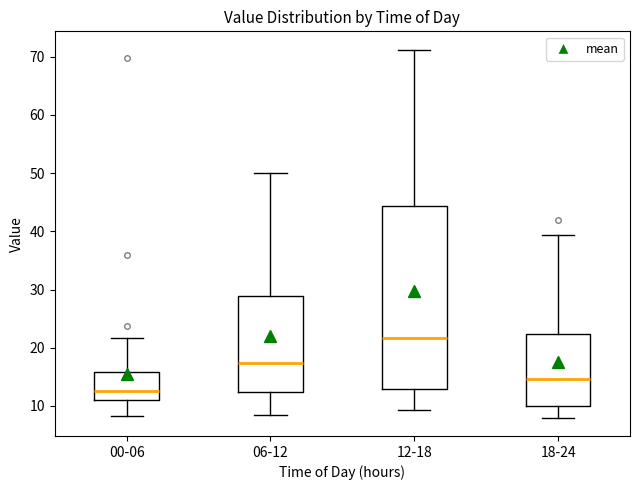

Reading left to right, read every box against the y-axis: the position of its median line, the range the box covers, and the ends of its whiskers. The values are not printed on the chart, so give them approximately, as read against the axis.

00-06: median 13, box 11 to 16, whiskers 8 to 22
06-12: median 17, box 12 to 29, whiskers 9 to 50
12-18: median 22, box 13 to 44, whiskers 9 to 71
18-24: median 15, box 10 to 22, whiskers 8 to 39